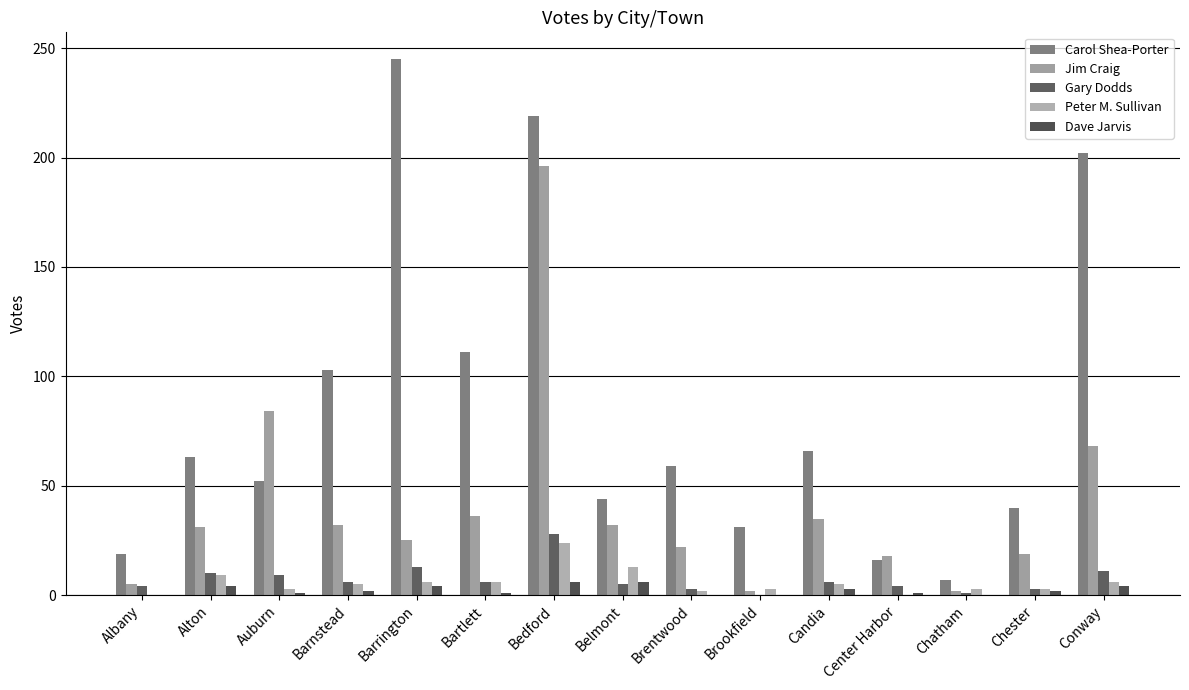

Which series has the largest total across all categories?

Carol Shea-Porter